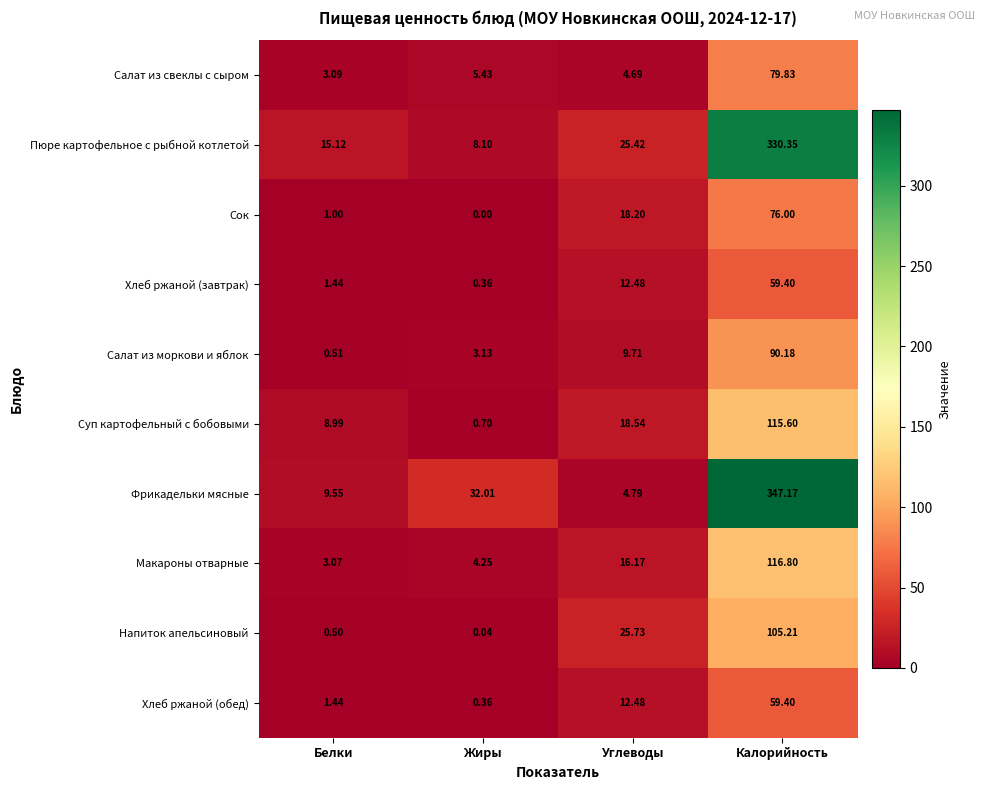

Which label corresponds to the smallest value in the chart?

Жиры